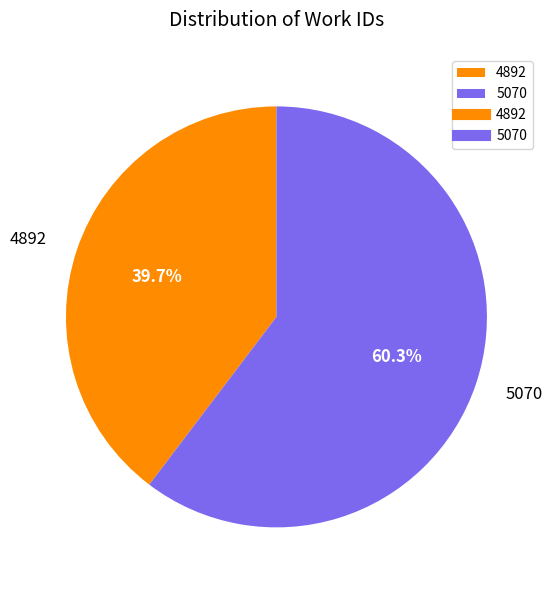

Which has a higher value, 4892 or 5070?

5070